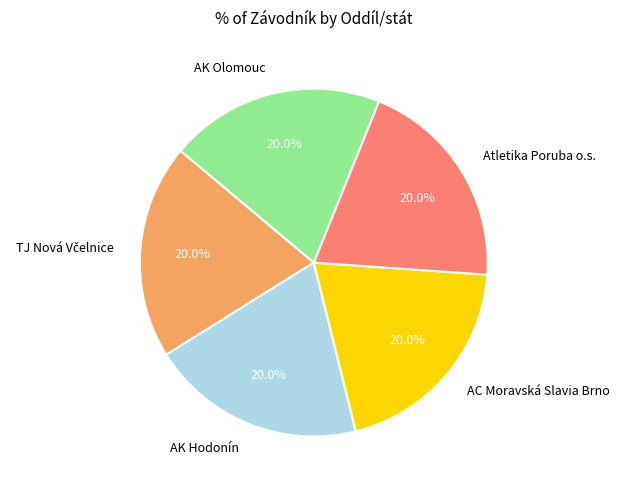

What is the ratio of the value at Atletika Poruba o.s. to the value at AC Moravská Slavia Brno?

1.0